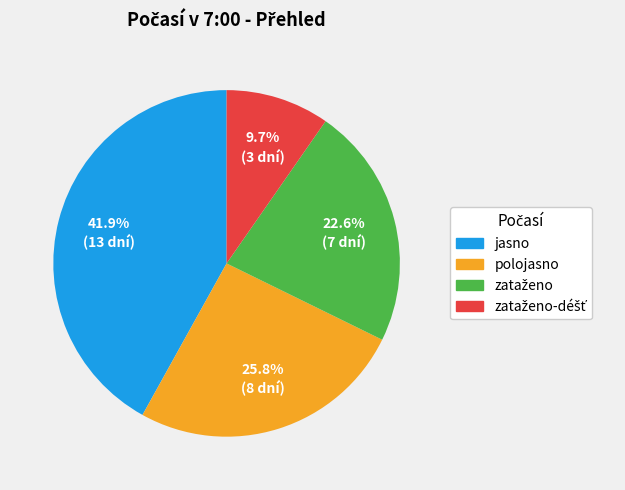

How much of the chart is everything except jasno?

58.1%